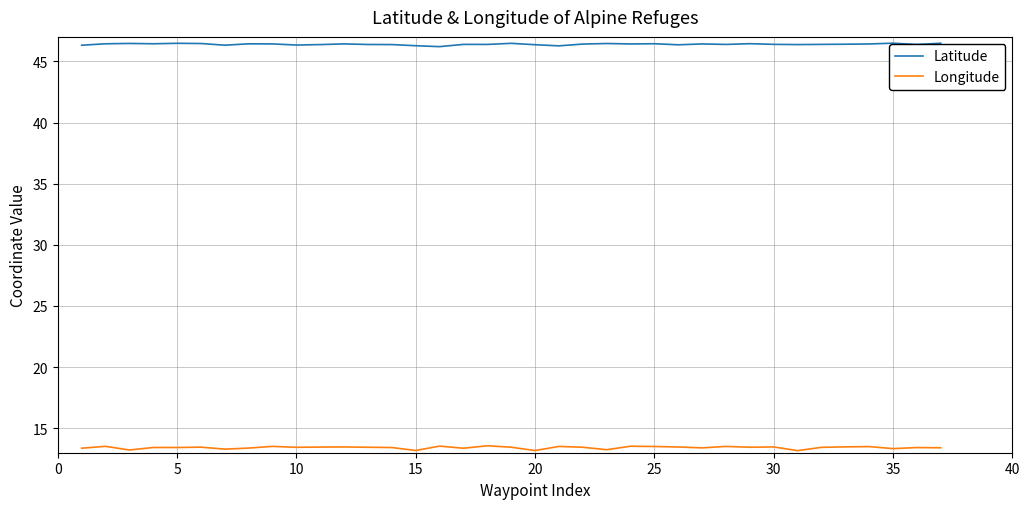

What is the maximum value for Longitude?

13.6